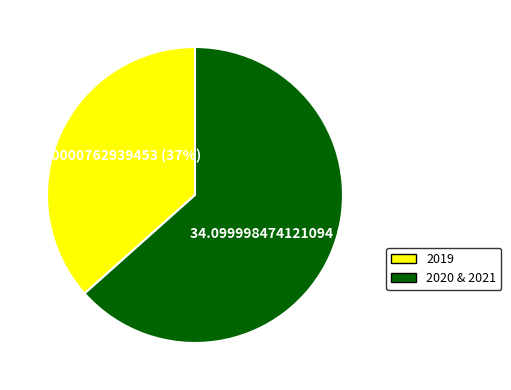

What is the smallest slice in the pie chart?

2019